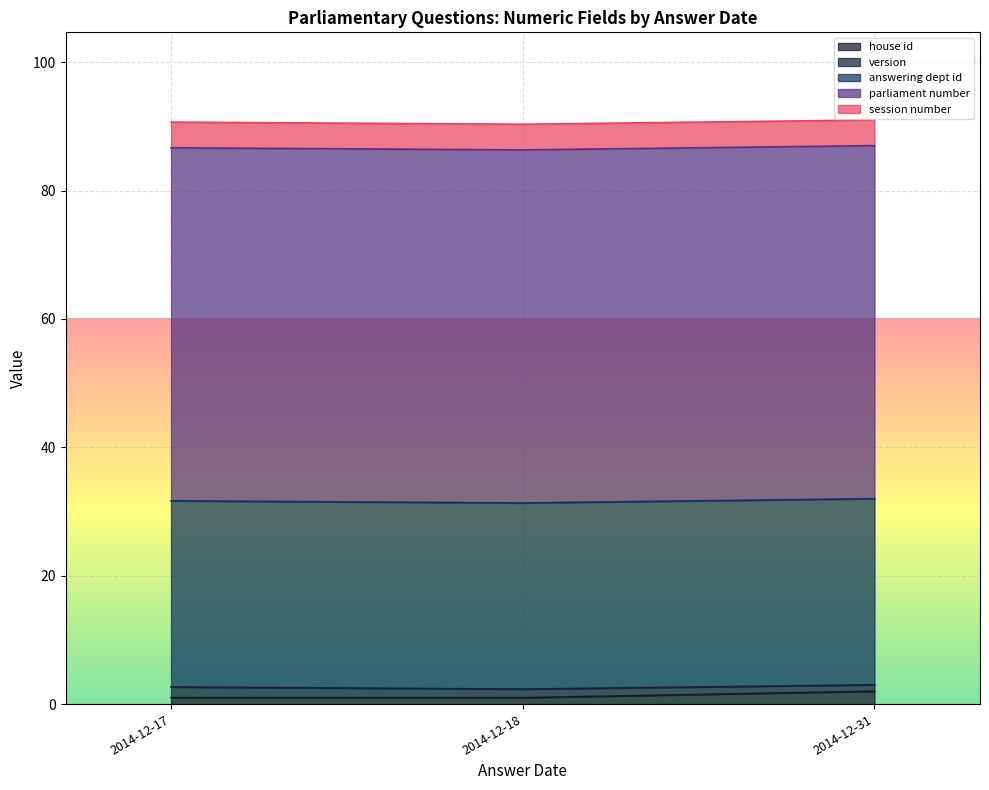

The version series shows 2 at 2014-12-17. True or false?

True